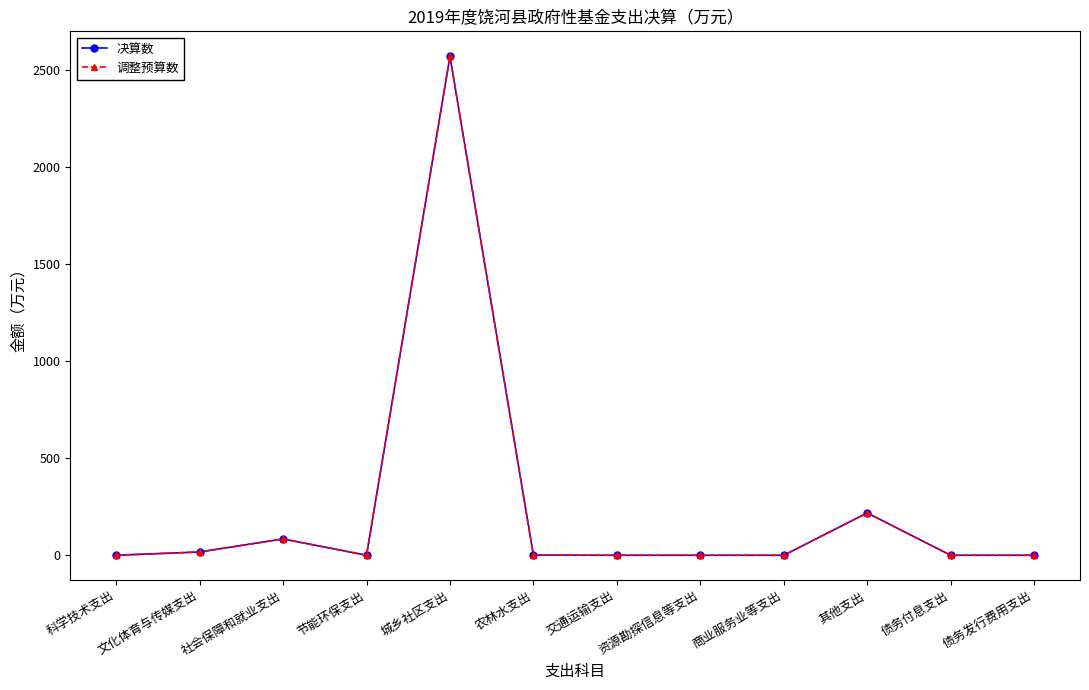

Is this an area chart (filled region under the line)?

No